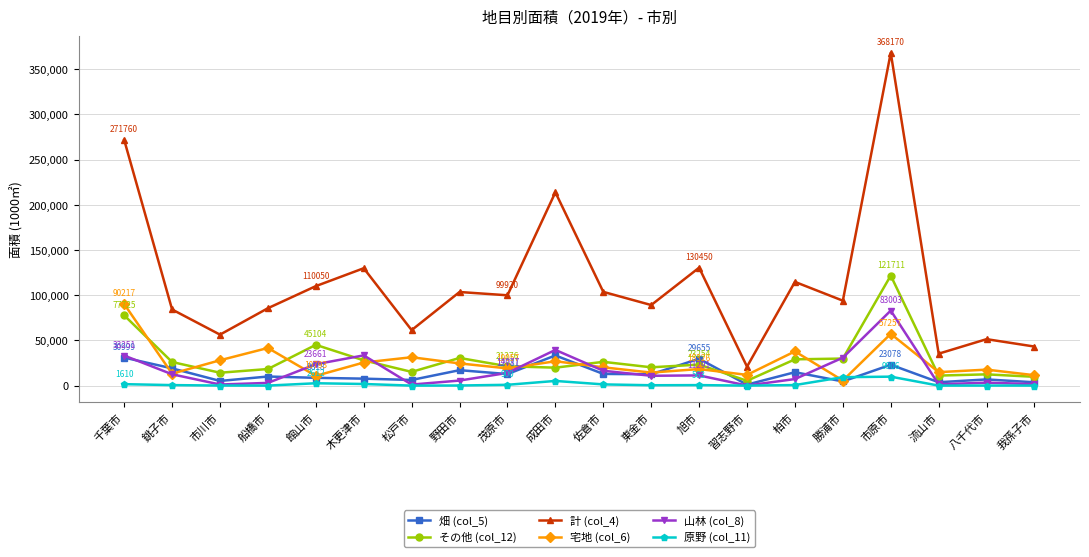

What is the sum of all 計 (col_4) values?

2267561